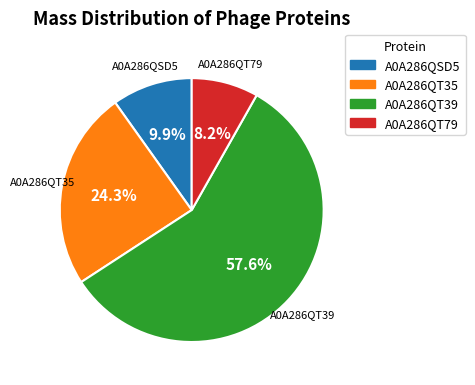

Which category has the smallest portion of the pie?

A0A286QT79